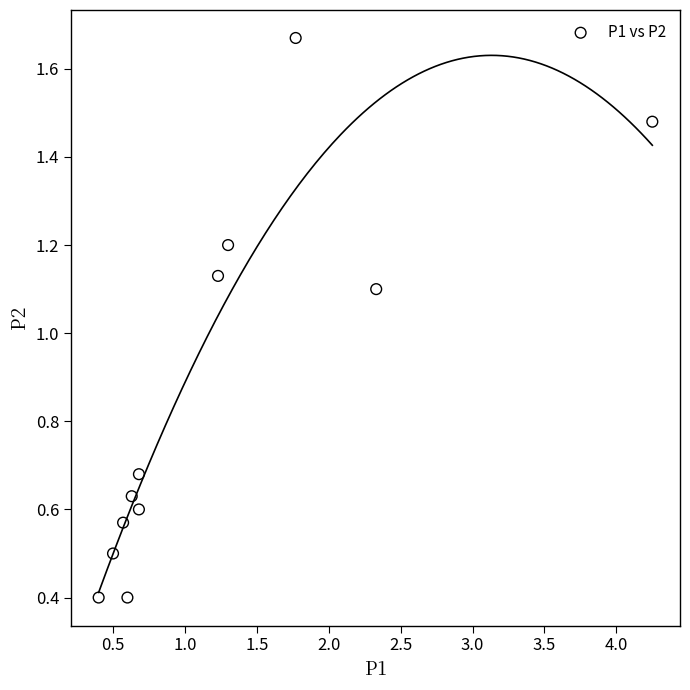

What is the average Y value?

0.9